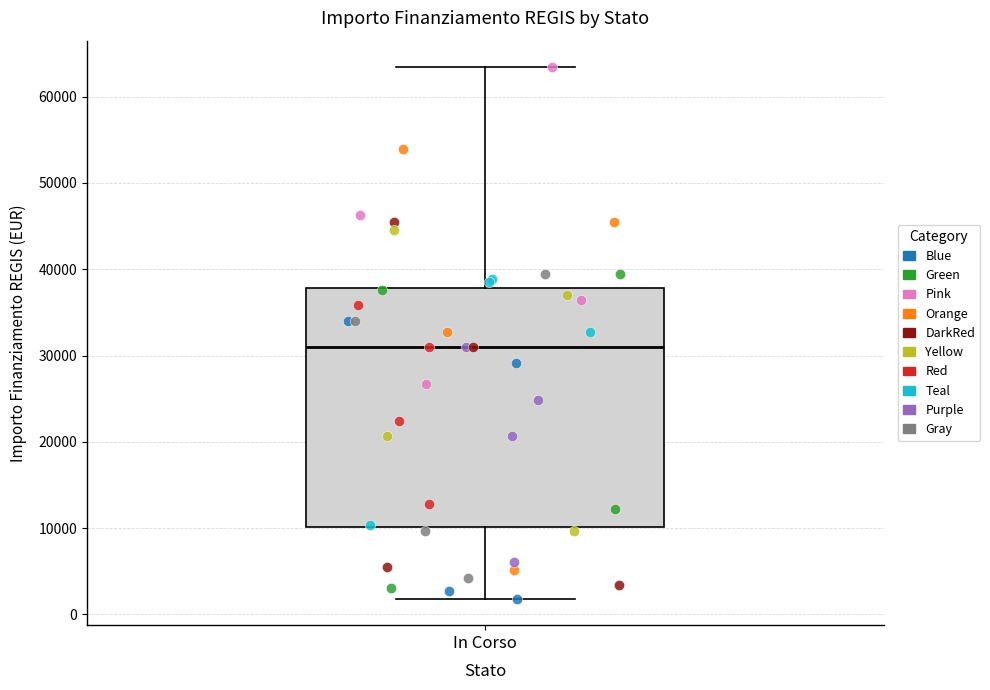

Read this box plot against the y-axis: the position of the median line, the range covered by the box, and the ends of both whiskers. The values are not printed on the chart, so give them approximately, as read against the axis.

median 31000, box 10000 to 38000, whiskers 2000 to 63000